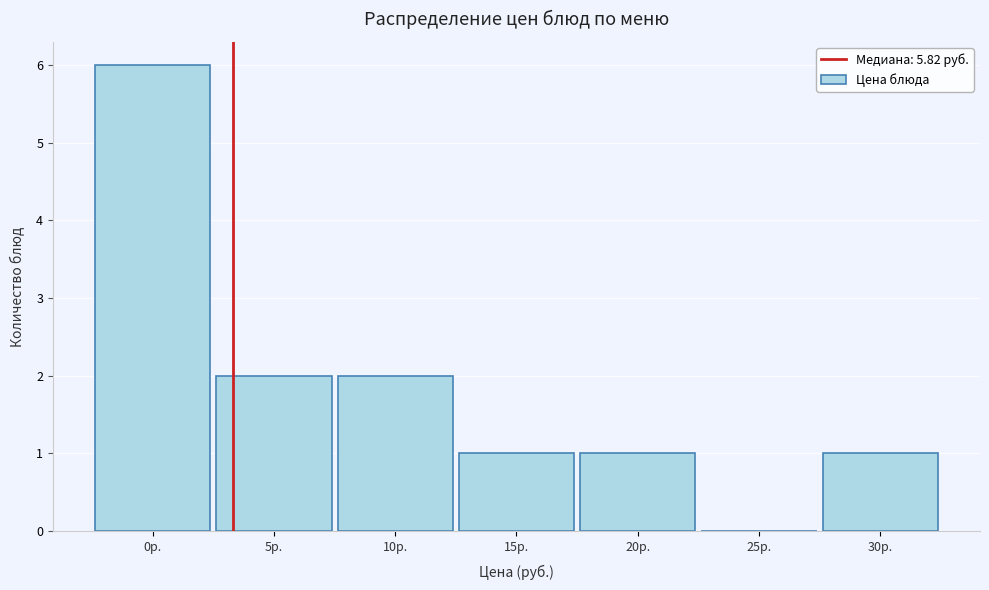

Reading left to right, transcribe all the data shown in this chart.

0р.=6	5р.=2	10р.=2	15р.=1	20р.=1	25р.=0	30р.=1